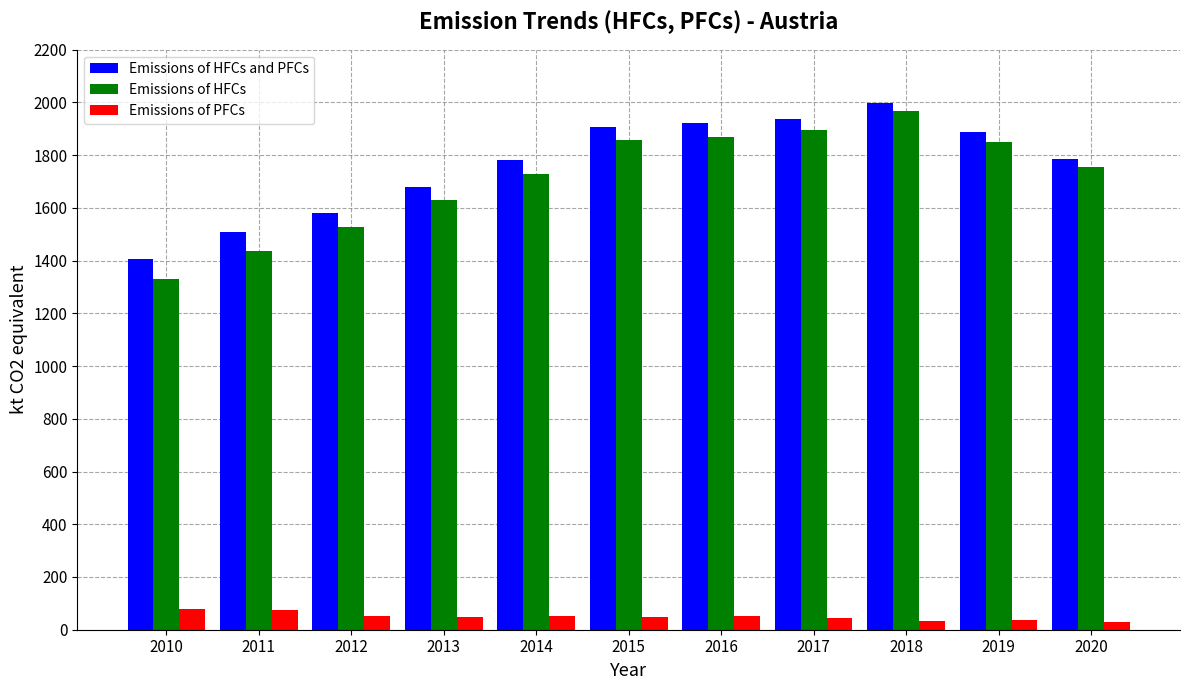

What is the value of the Emissions of HFCs bar at the 10th from the left?

1851.0